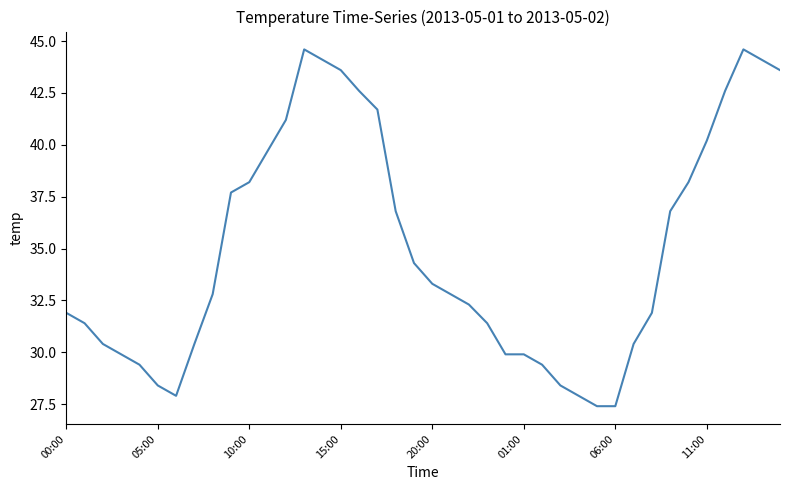

What is the difference between the maximum and minimum values?

17.2